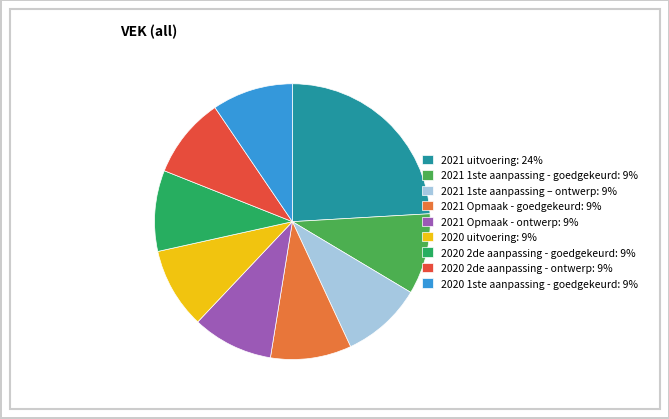

Do 2021 1ste aanpassing – ontwerp and 2021 Opmaak - goedgekeurd together represent more than half of the pie?

No